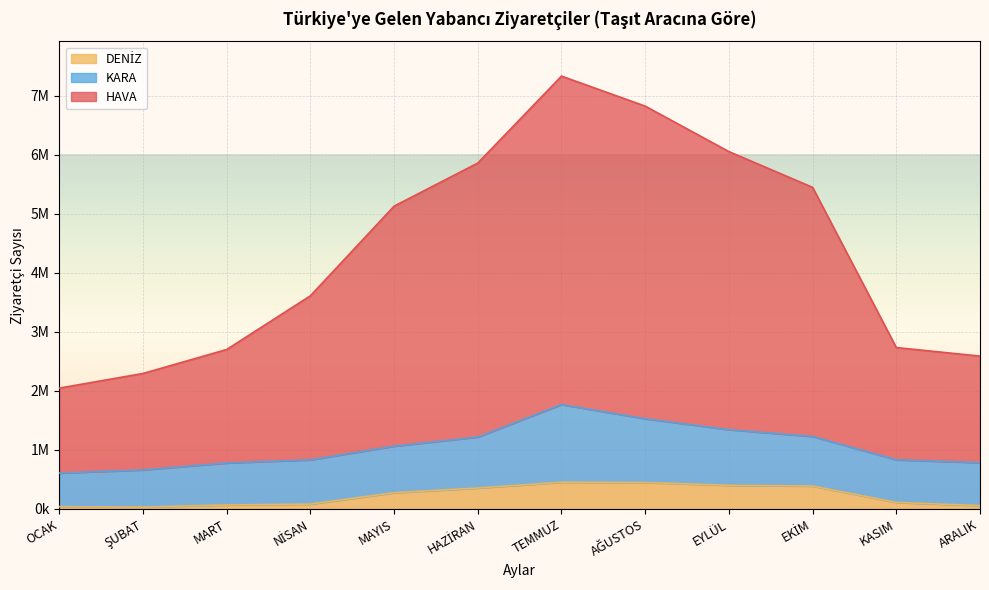

How many interior local peaks does the HAVA series have?

1